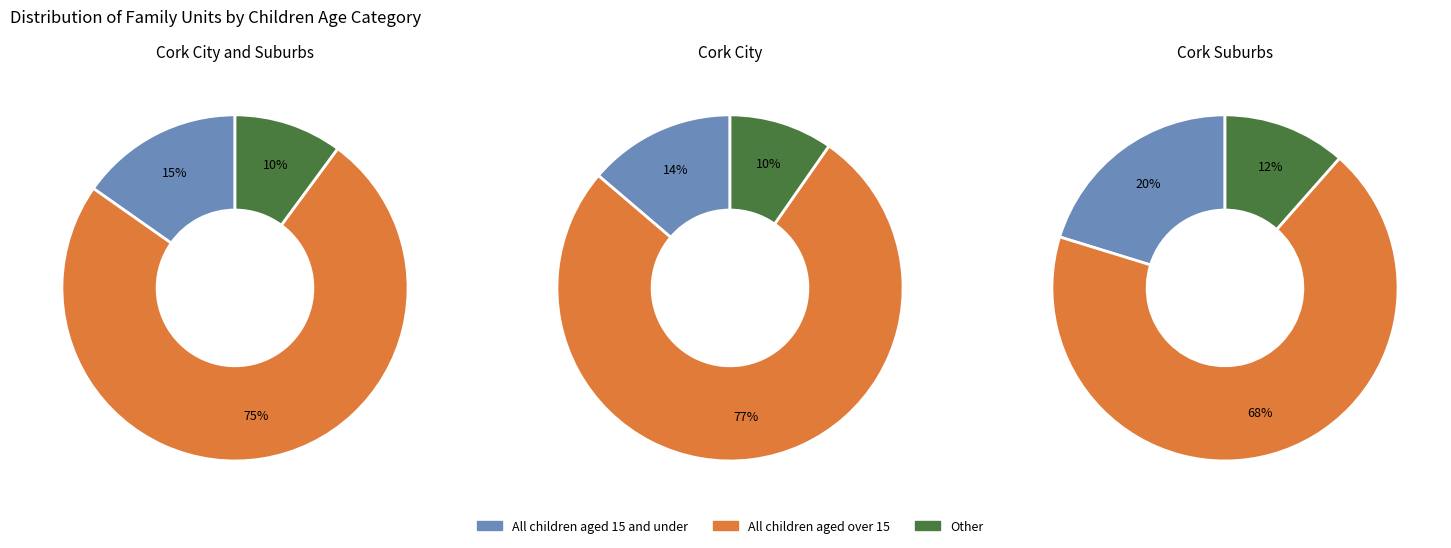

True or false: Cork City and Suburbs accounts for 64% of the total.

False